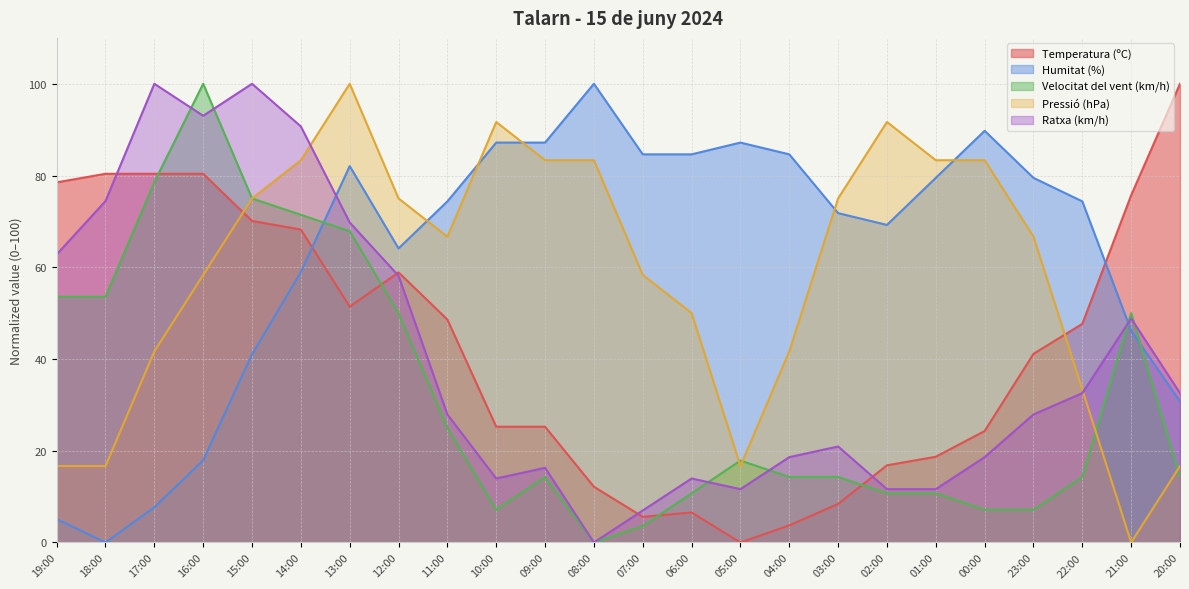

True or false: Temperatura (ºC) has a value of 2.3 at 04:00.

False